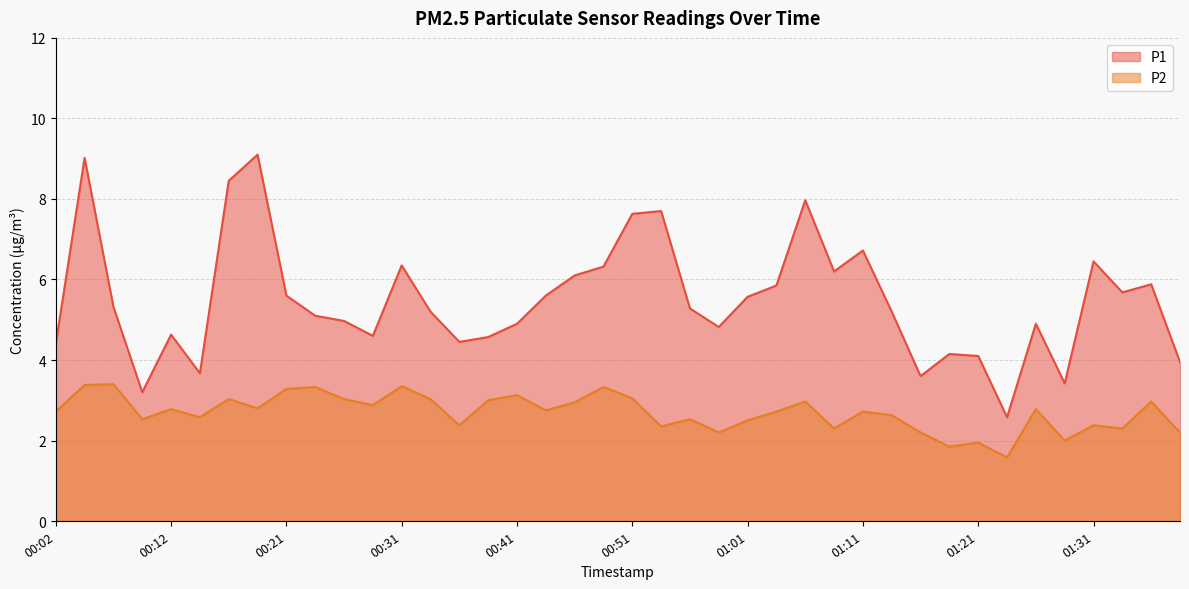

How many lines are shown in the chart?

2